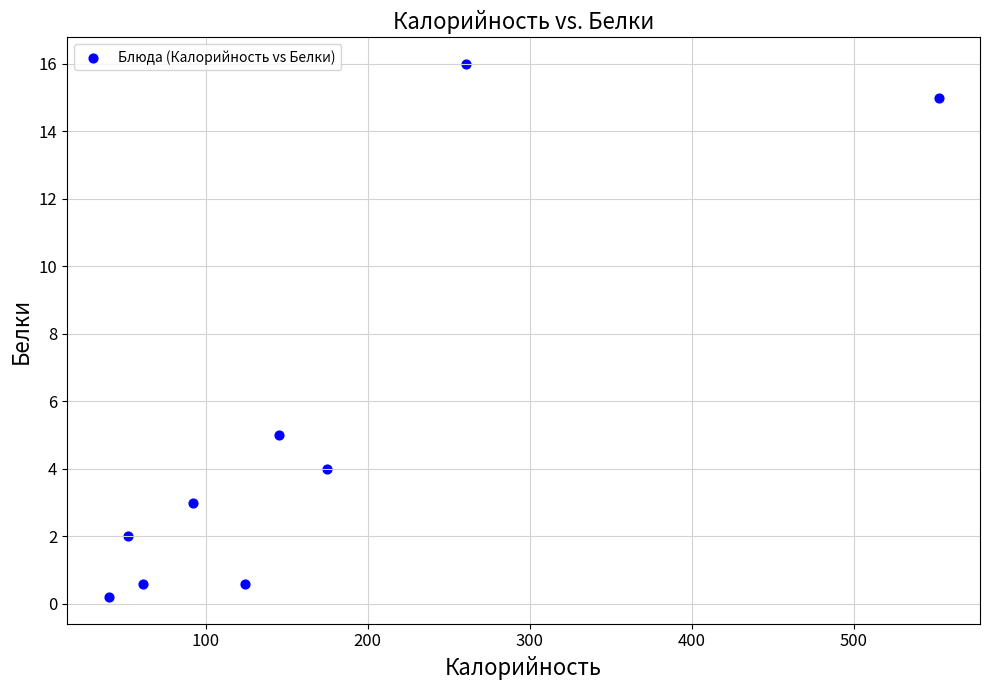

What is the average X value?

166.9